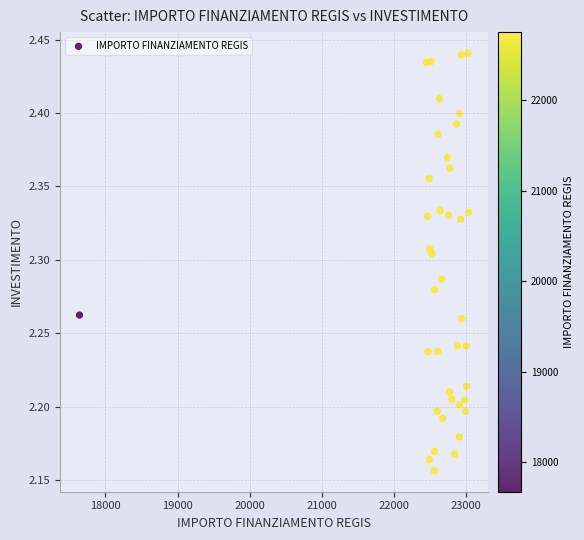

What is the range of X values (max minus min)?

5403.2